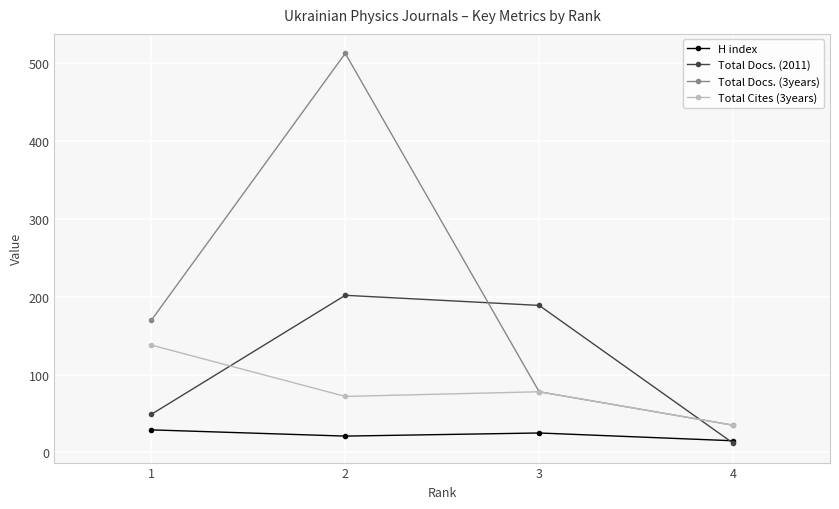

Between 1 and 4, which series saw the biggest shift?

Total Docs. (3years)